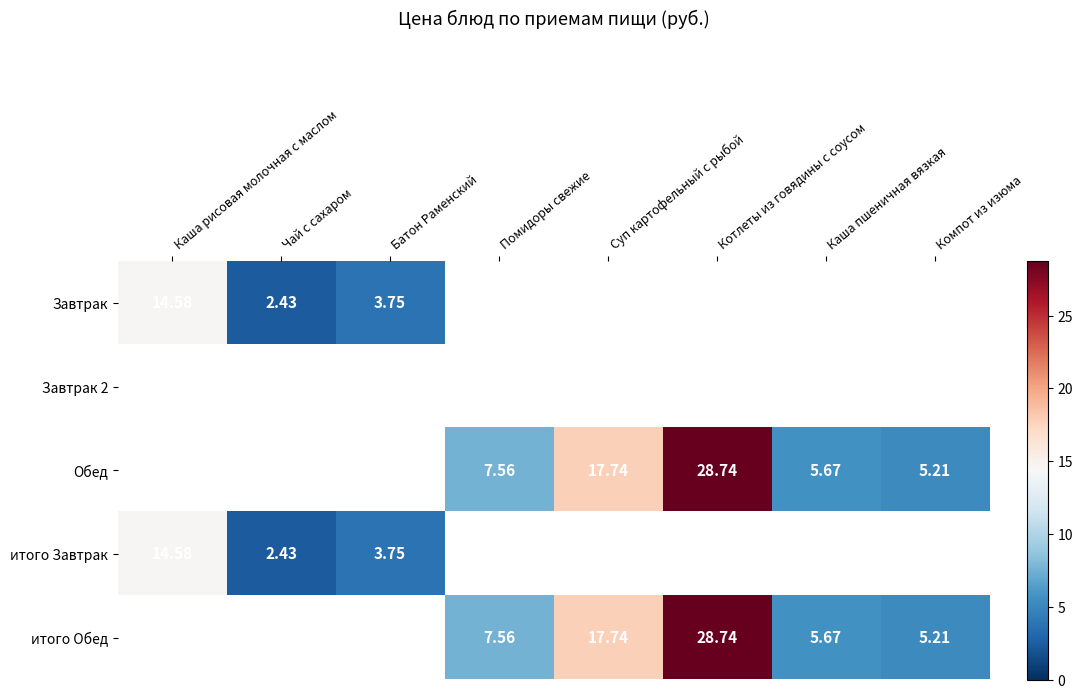

What is the difference between the Обед values at Компот из изюма and Батон Раменский?

5.2